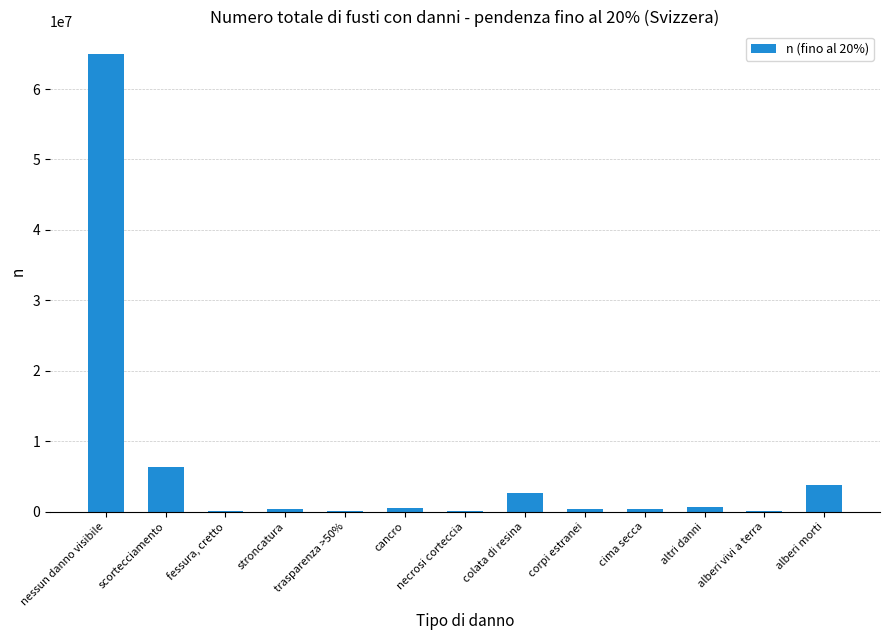

The chart shows a value of 64912642.3 at nessun danno visibile. True or false?

True